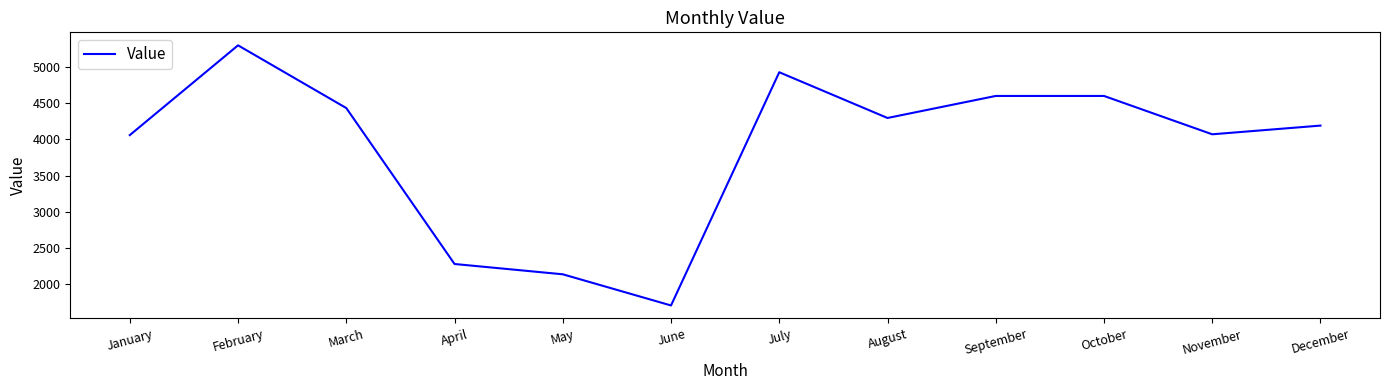

What is the difference between the values at September and April?

2318